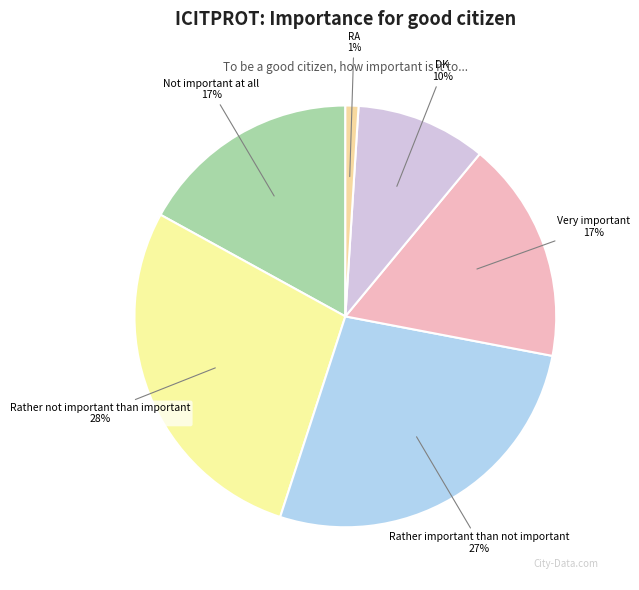

Which has a higher value, Very important or Rather important than not important?

Rather important than not important